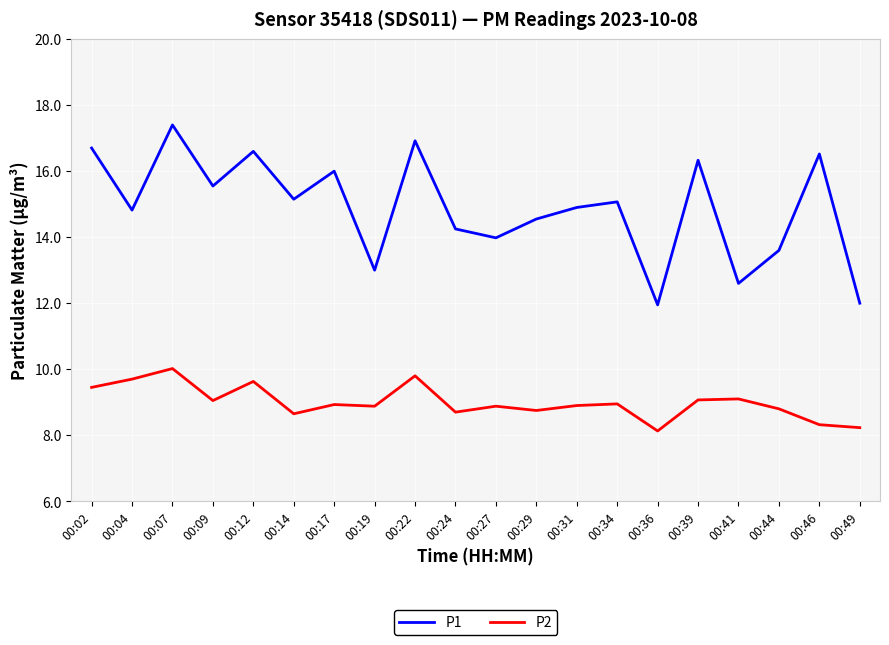

True or false: P2 and P1 intersect in this chart.

False